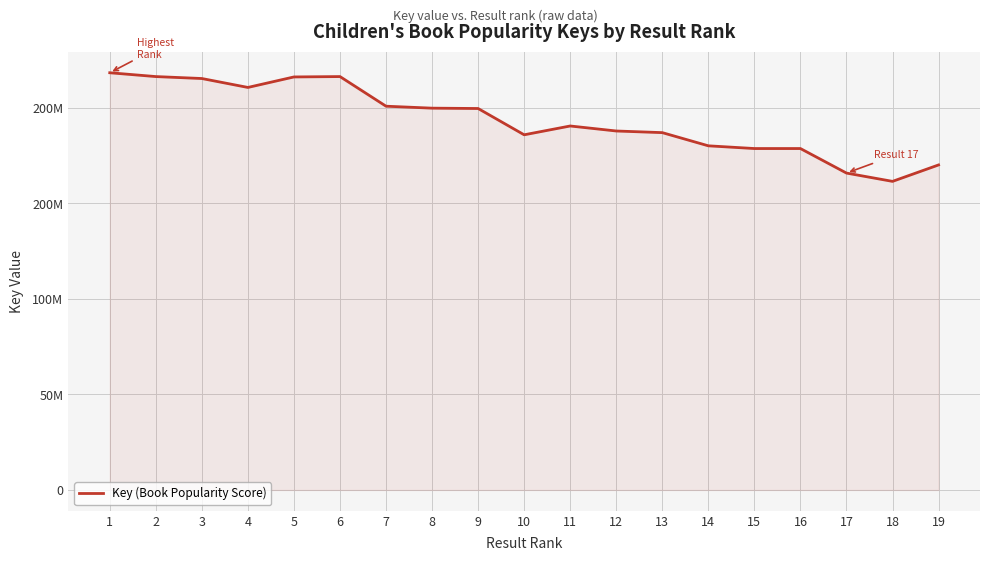

Does the chart display data point markers on the line(s)?

No